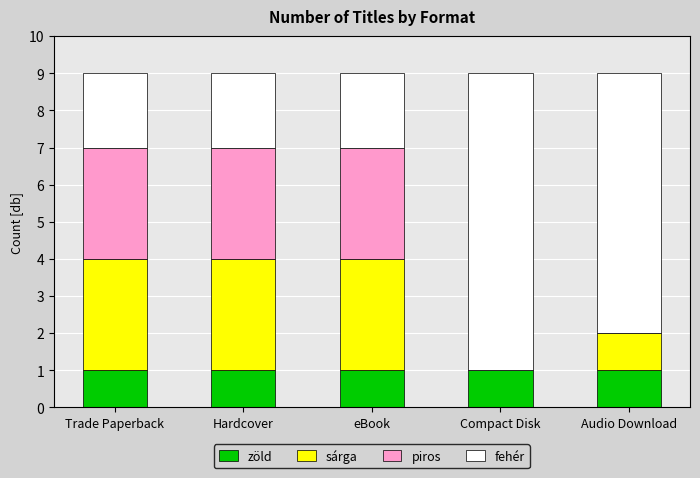

What is the total value across all series at Audio Download?

9